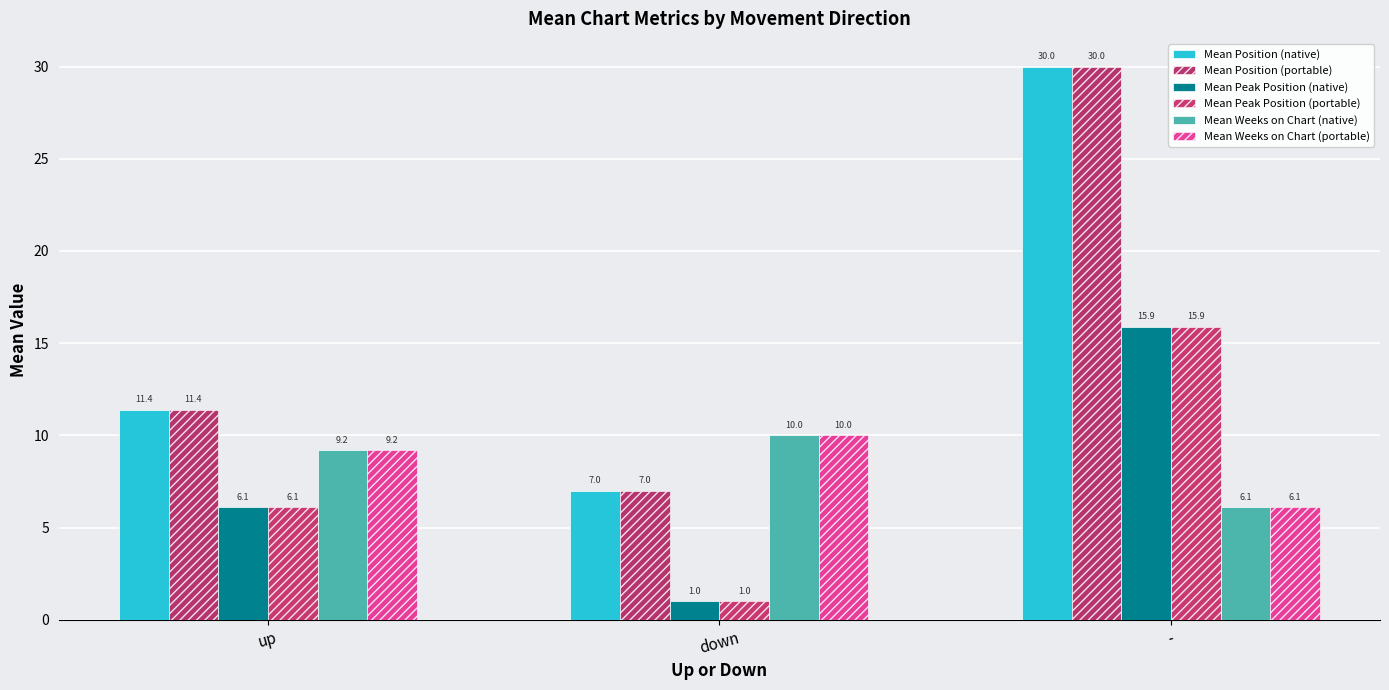

What is the difference between the highest and lowest values at up?

5.3